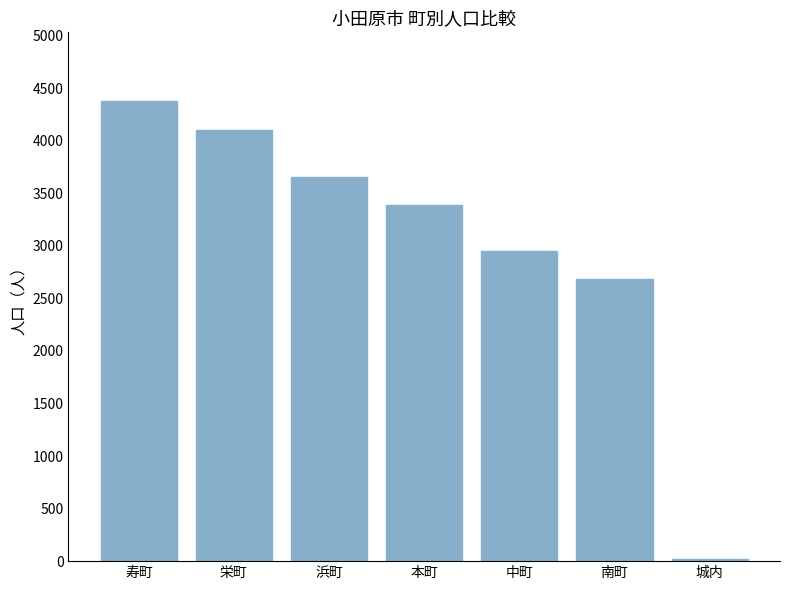

The value at 城内 is 19. True or false?

True